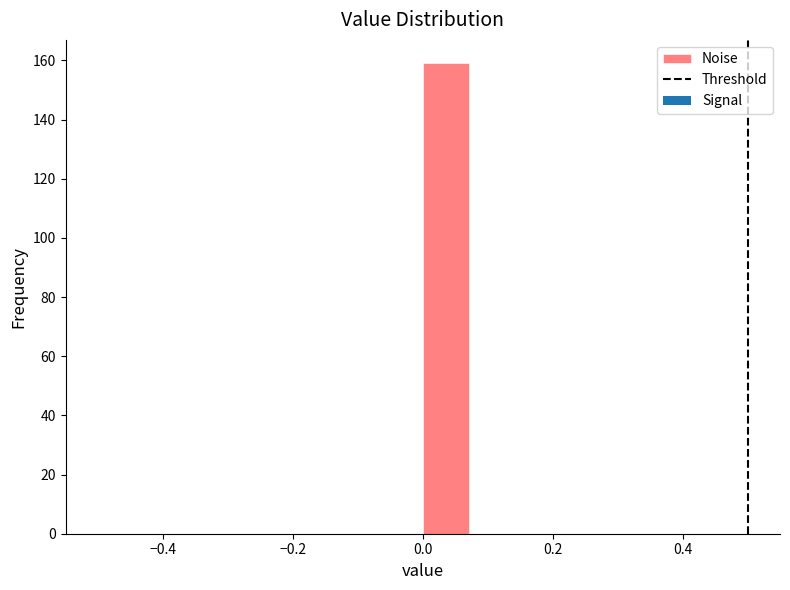

Read against the x-axis, roughly where is the centre of the tallest bar?

0.04